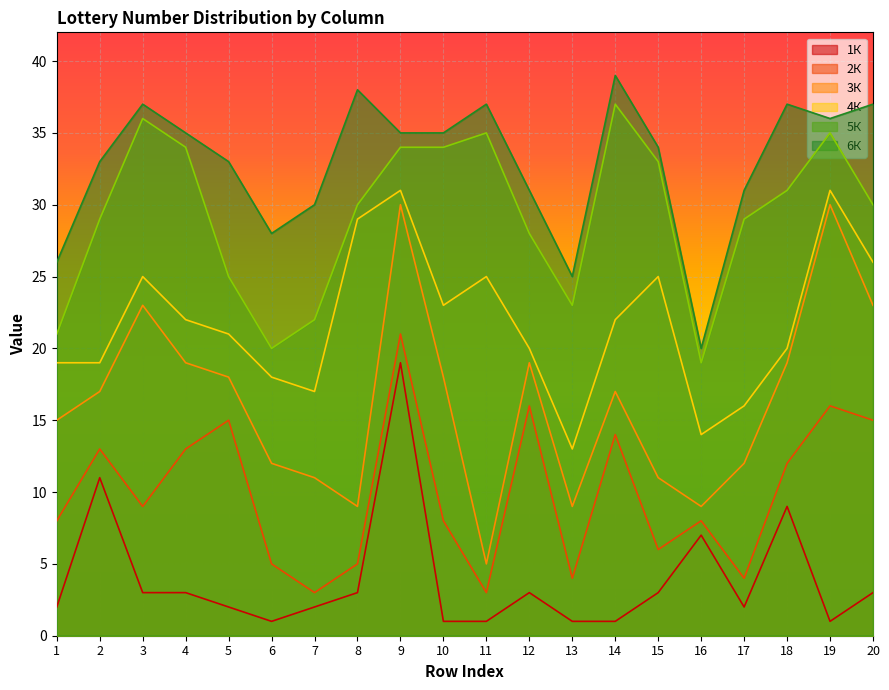

What is the smallest value displayed?

1